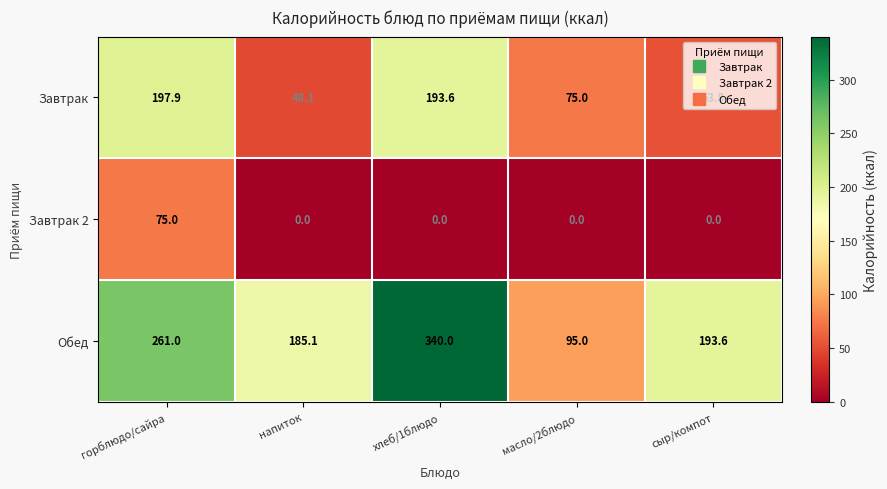

What is the difference between the Завтрак values at хлеб/1блюдо and масло/2блюдо?

118.6